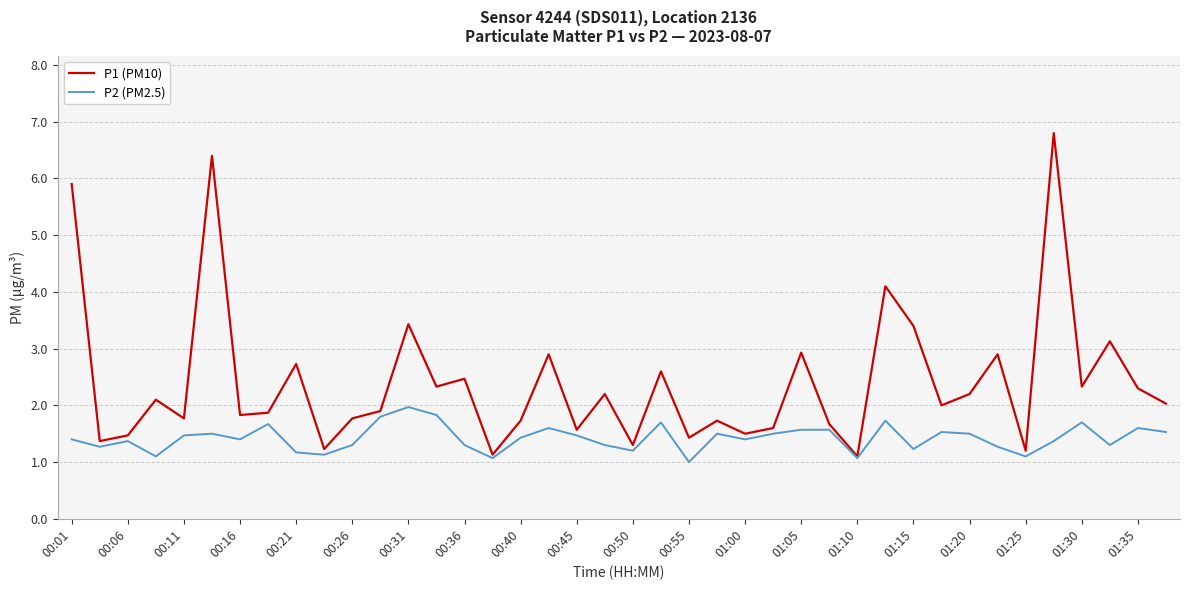

How many interior local peaks does the P1 (PM10) series have?

14